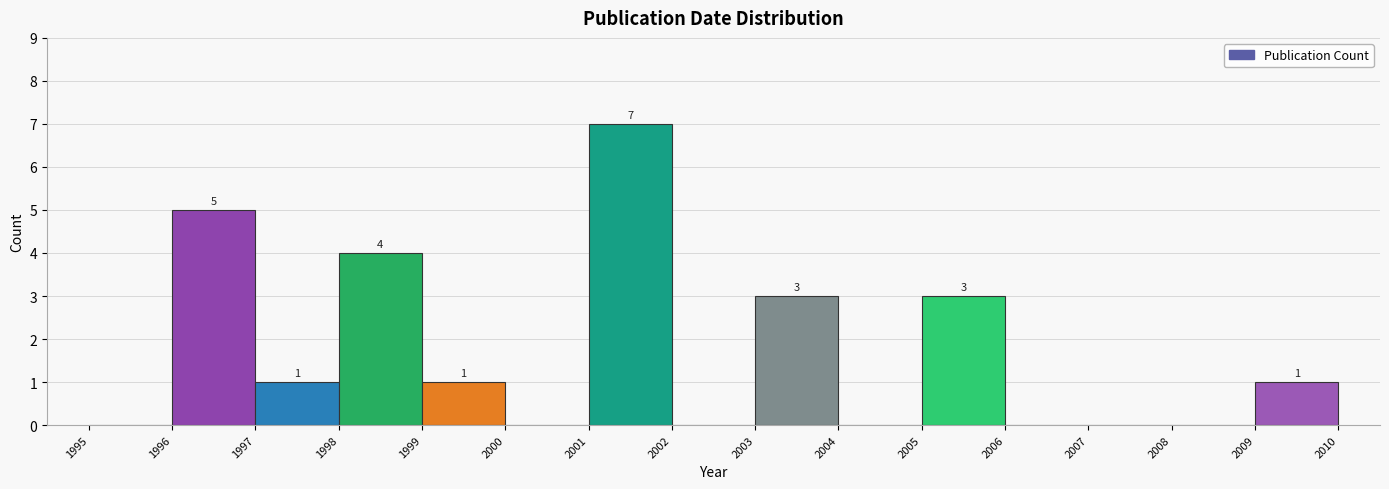

Over which range of the x-axis is the bar tallest?

2001 to 2002